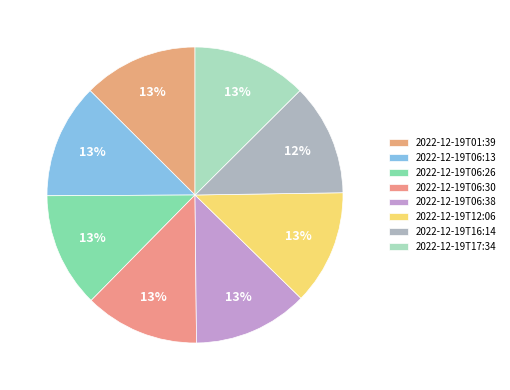

The 2022-12-19T01:39 slice represents 13% of the pie. True or false?

True